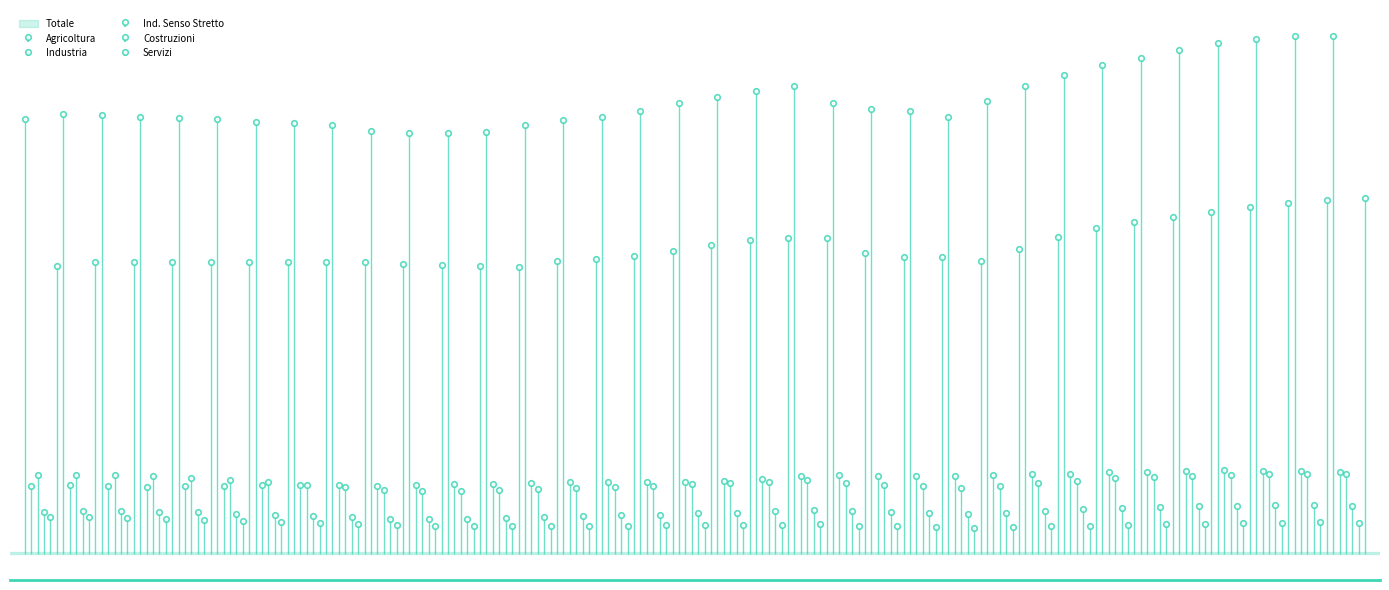

Which category has the highest value in the Costruzioni series?

2011-I